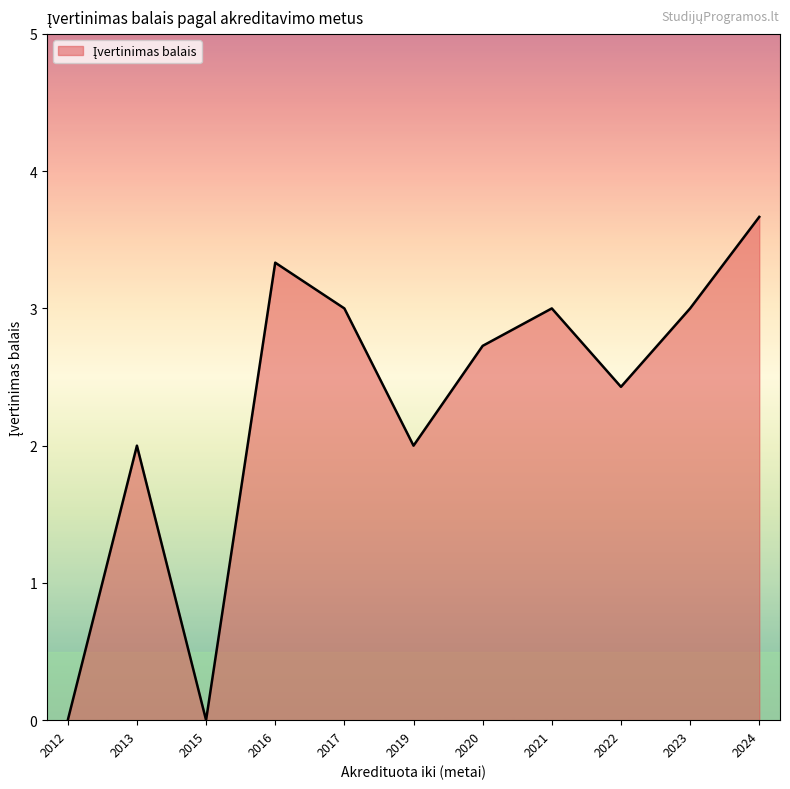

What is the change in value from 2016 to 2020?

-0.6